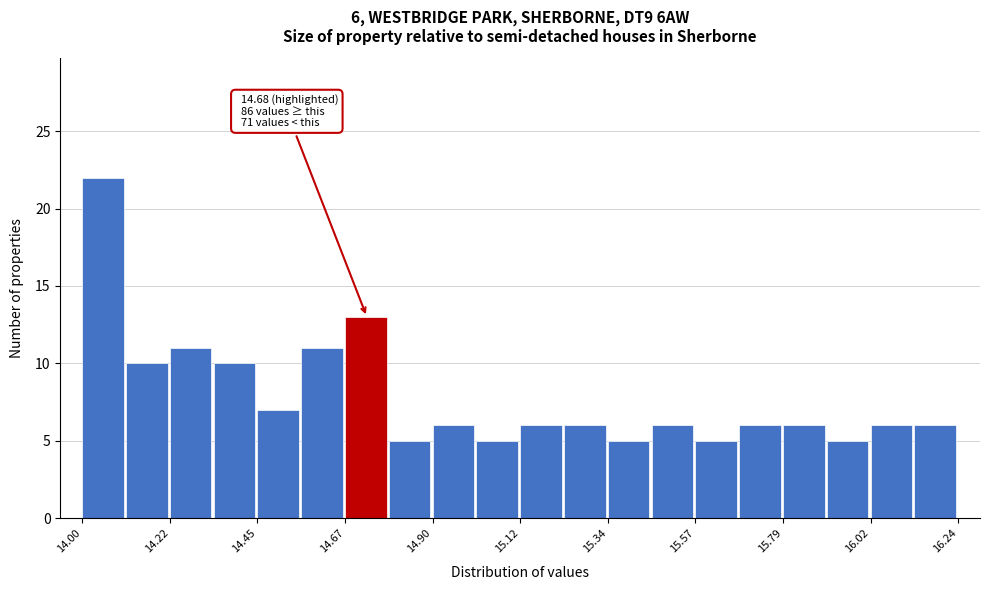

Read against the x-axis, roughly where is the centre of the tallest bar?

14.05